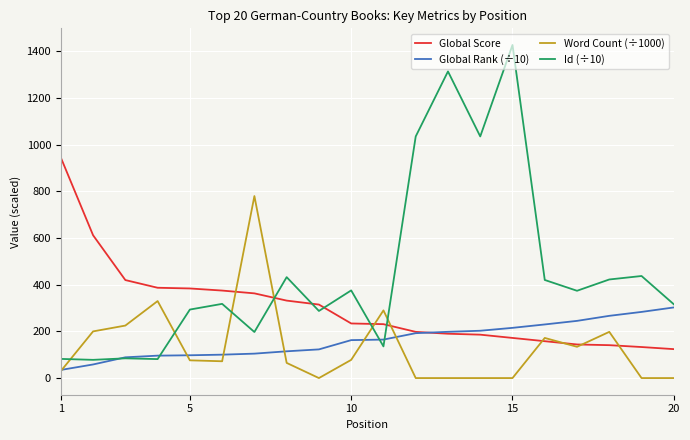

List the series in order of their peak value, highest first.

Id (÷10), Global Score, Word Count (÷1000), Global Rank (÷10)